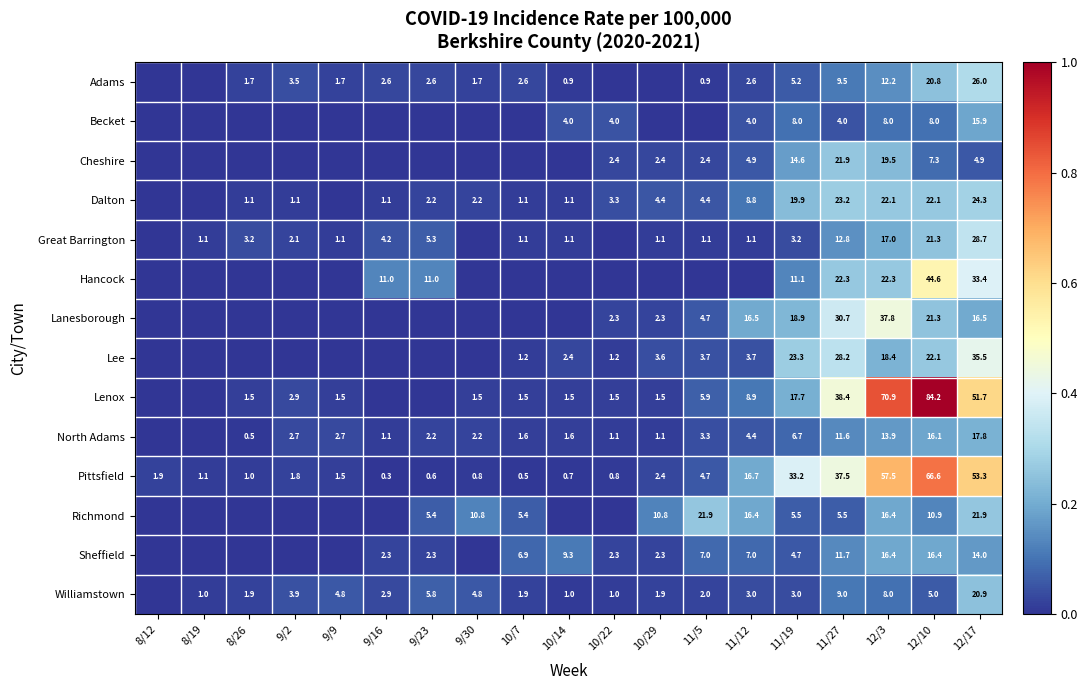

True or false: North Adams has a value of 0.0 at 9/23.

False